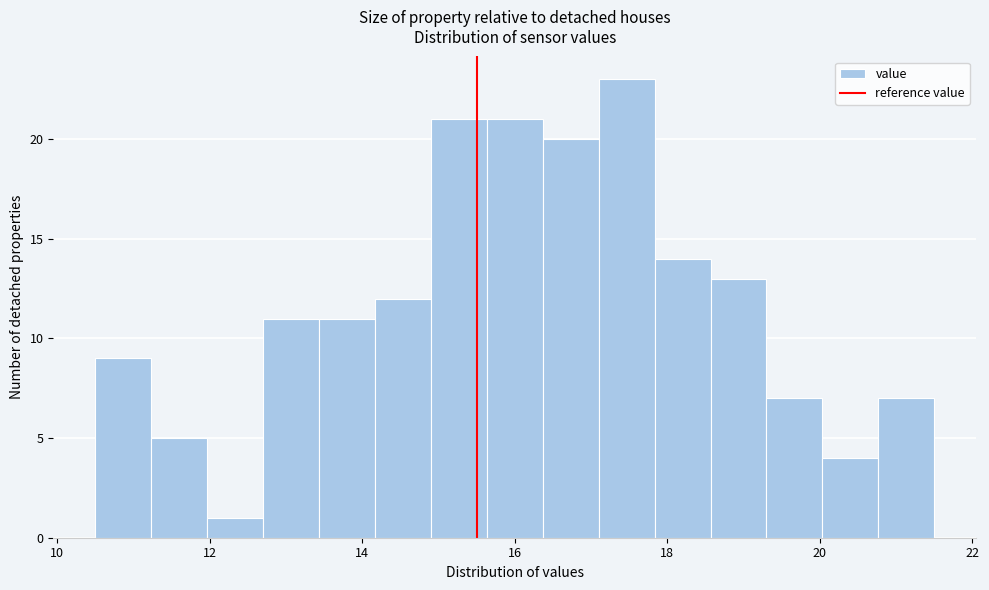

Read against the x-axis, roughly where is the centre of the tallest bar?

17.4